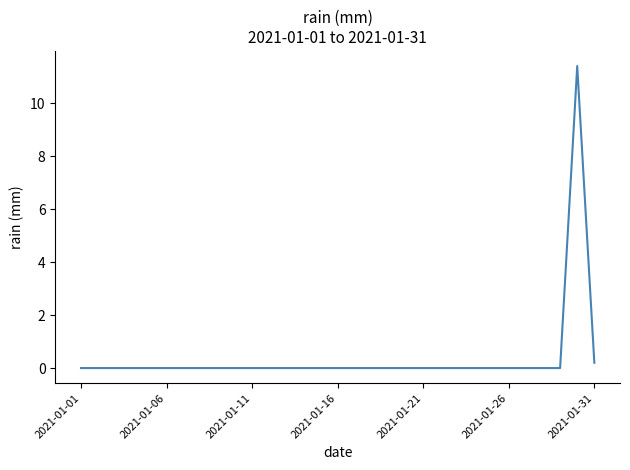

What is the greatest value displayed?

11.4